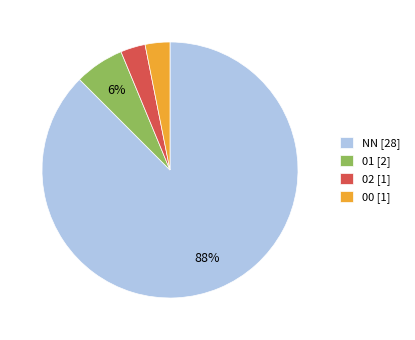

Which category accounts for the majority?

NN [28]